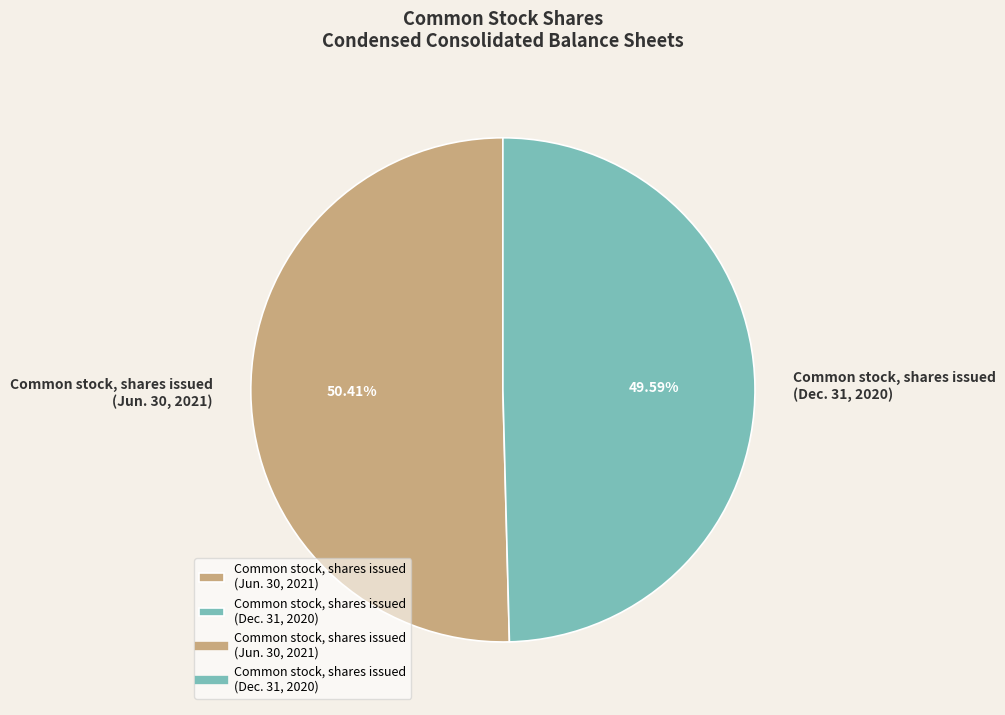

Rank the categories by value from highest to lowest.

Common stock, shares issued (Jun. 30, 2021), Common stock, shares issued (Dec. 31, 2020)